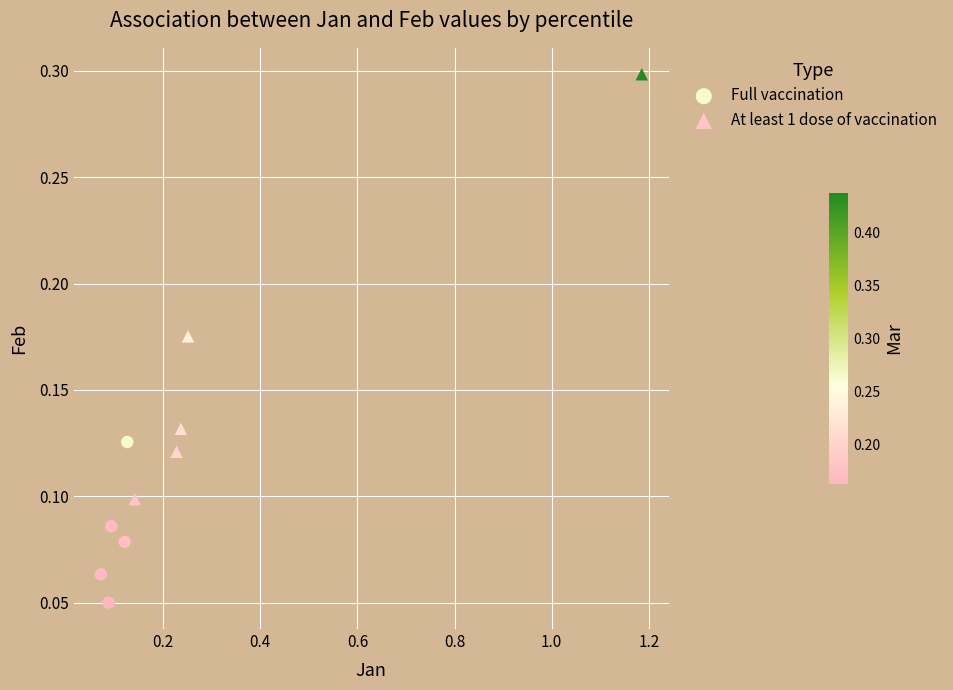

Which series has the widest spread of Y values?

At least 1 dose of vaccination